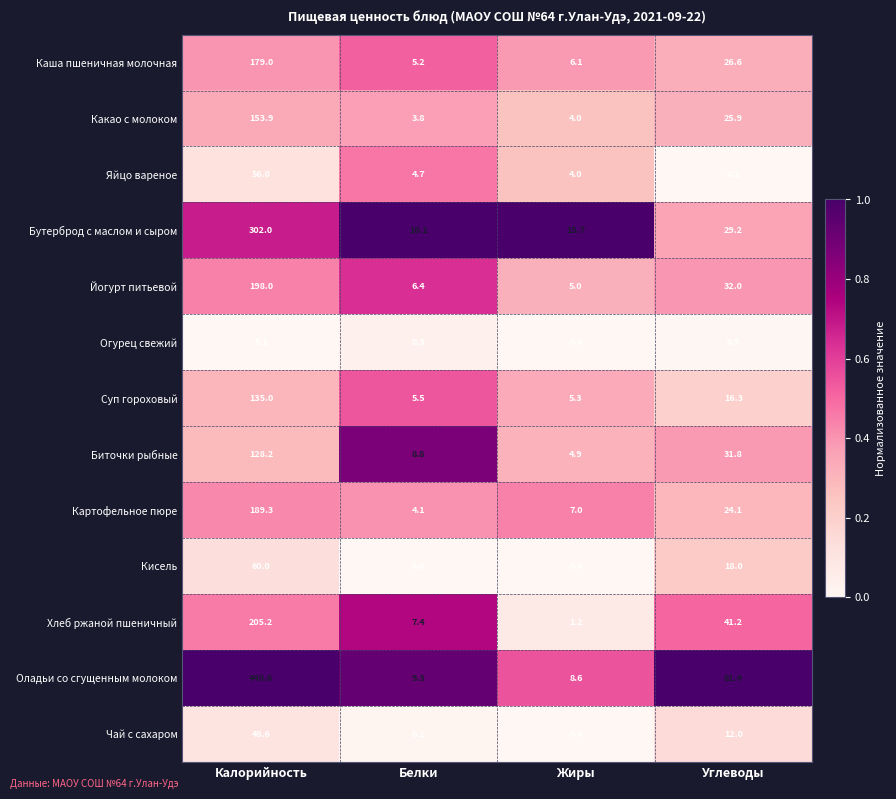

At which label is Биточки рыбные closest to 66?

Углеводы